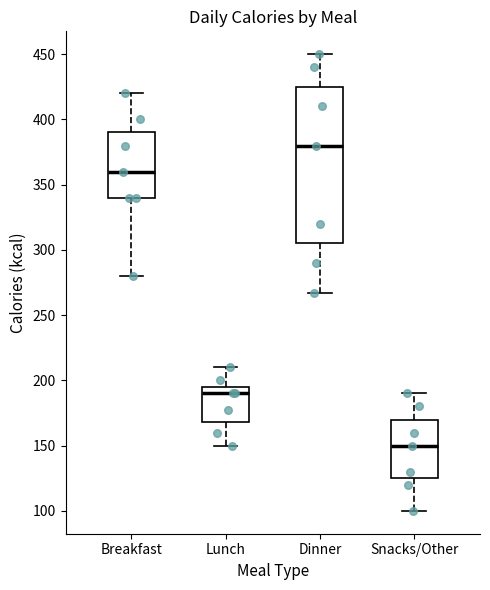

Reading left to right, transcribe this box plot: for each box, give where its median line is, the range the box spans, and where its two whiskers end, as read against the y-axis. The values are not printed on the chart, so give them approximately, as read against the axis.

Breakfast: median 360, box 340 to 390, whiskers 280 to 420
Lunch: median 190, box 170 to 195, whiskers 150 to 210
Dinner: median 380, box 305 to 425, whiskers 265 to 450
Snacks/Other: median 150, box 125 to 170, whiskers 100 to 190